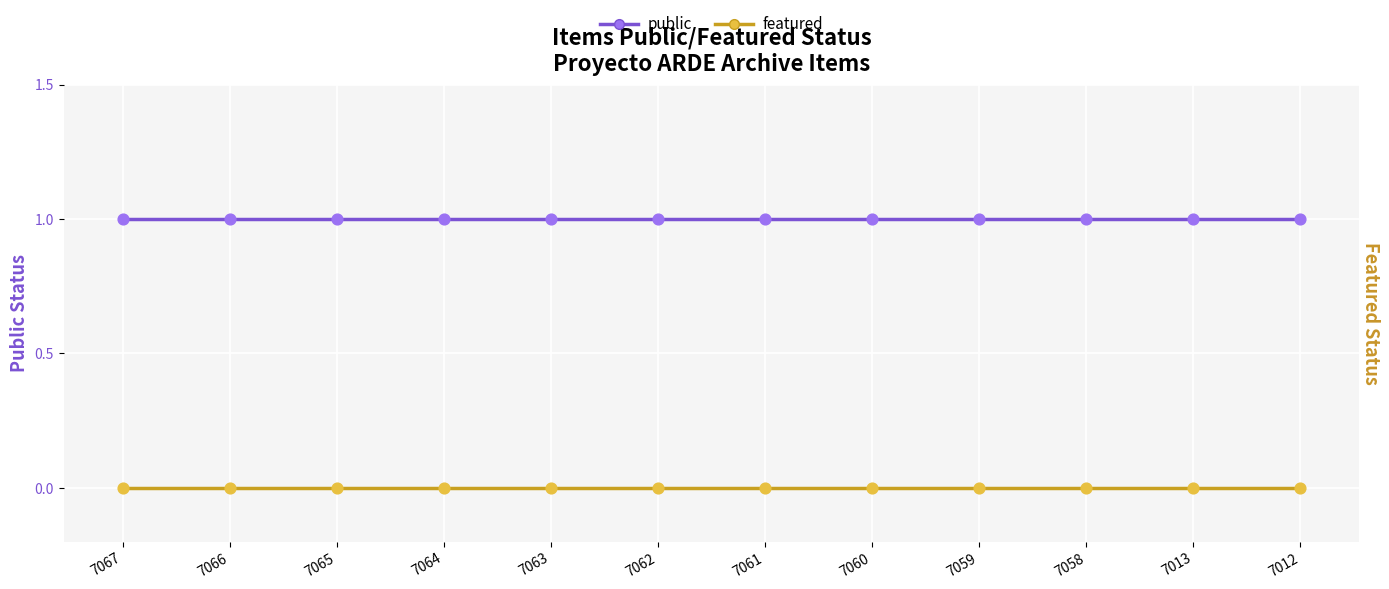

What is the total value across all series at 7066?

1